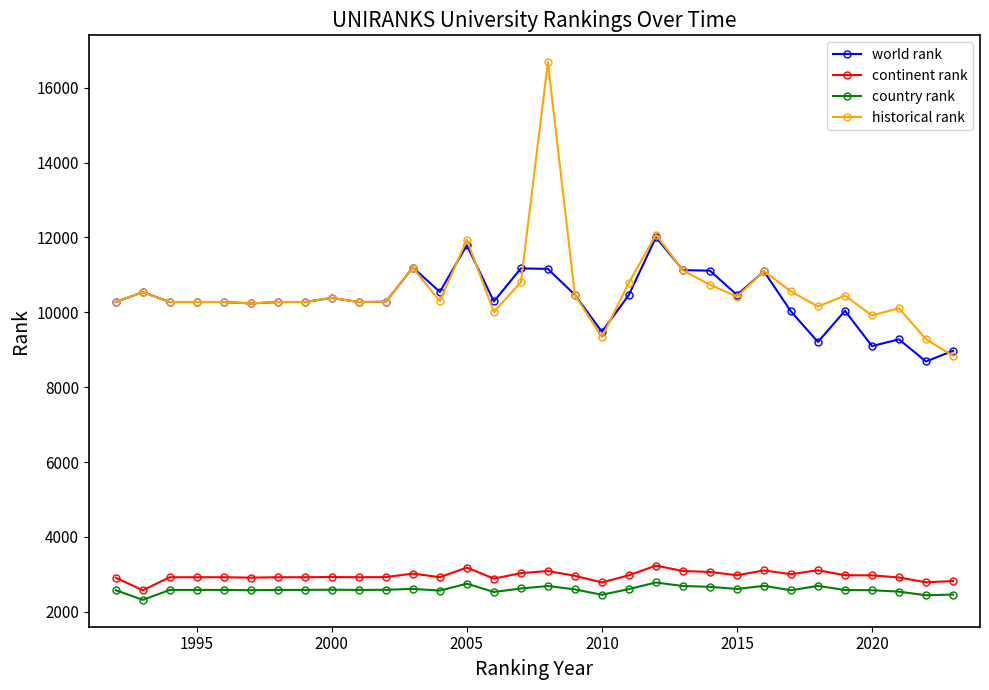

What is the value of the world rank point at the 3rd from the left?

10274.0